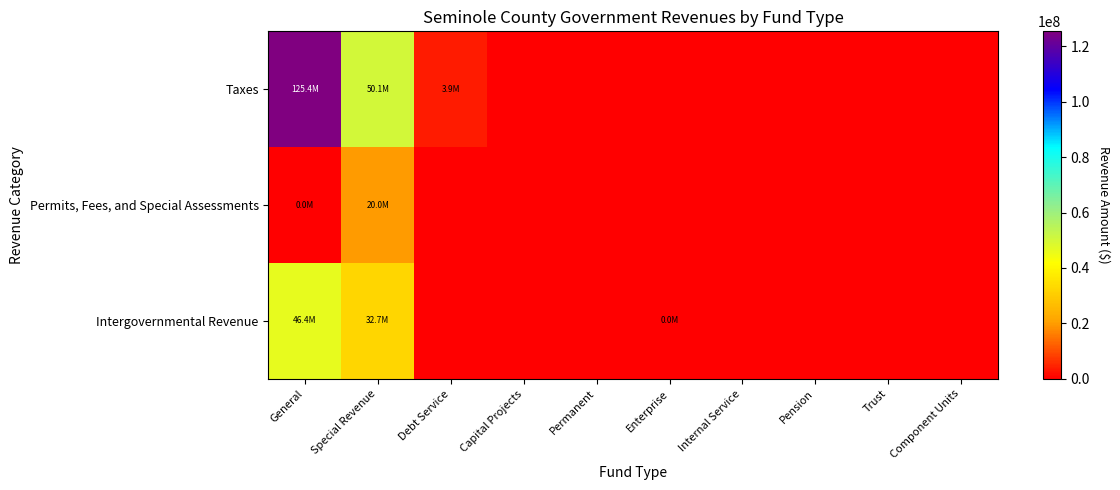

Reading right to left, list all the values displayed in this chart.

Taxes: Component Units=0	Trust=0	Pension=0	Internal Service=0	Enterprise=0	Permanent=0	Capital Projects=0	Debt Service=3912146	Special Revenue=50093928	General=125376920
Permits, Fees, and Special Assessments: Component Units=0	Trust=0	Pension=0	Internal Service=0	Enterprise=0	Permanent=0	Capital Projects=0	Debt Service=0	Special Revenue=19970783	General=7986
Intergovernmental Revenue: Component Units=0	Trust=0	Pension=0	Internal Service=0	Enterprise=15939	Permanent=0	Capital Projects=0	Debt Service=0	Special Revenue=32709024	General=46433072